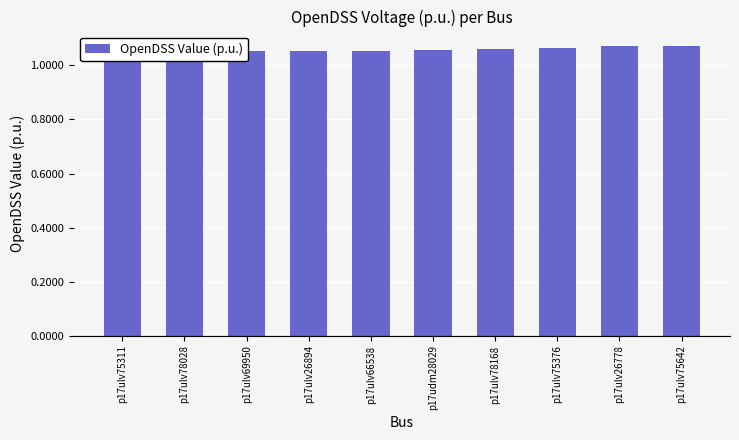

Reading right to left, extract all data points from this chart.

p17ulv75642=1.1	p17ulv26778=1.1	p17ulv75376=1.1	p17ulv78168=1.1	p17udm28029=1.1	p17ulv66538=1.1	p17ulv26894=1.1	p17ulv69950=1.1	p17ulv78028=1.1	p17ulv75311=1.1